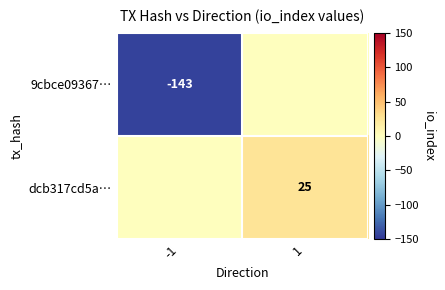

Is it true that dcb317cd5a… equals 6 at 1?

False